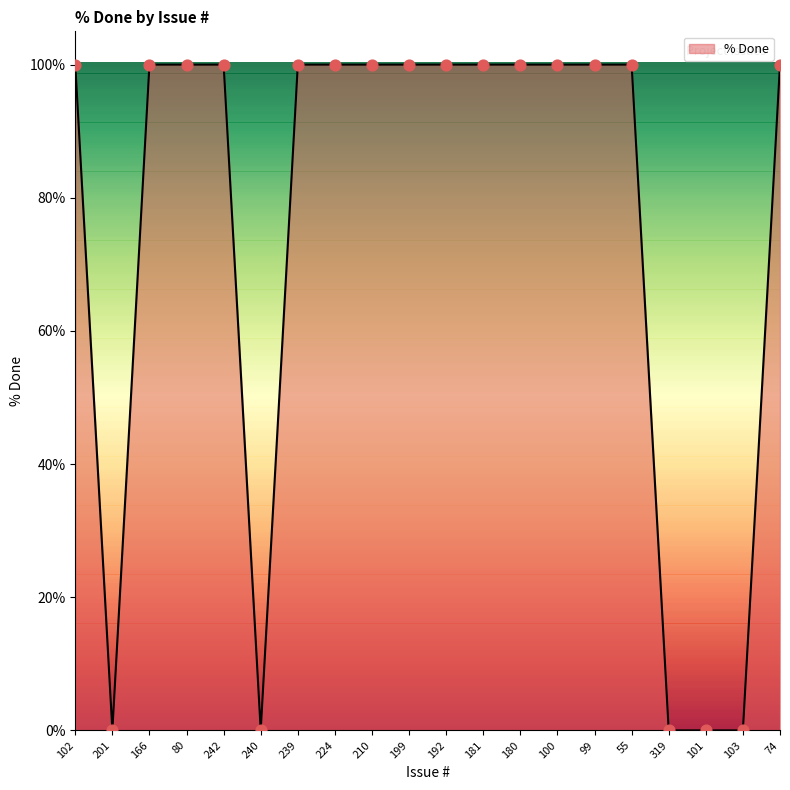

What is the ratio of the value at 99 to the value at 166?

1.0